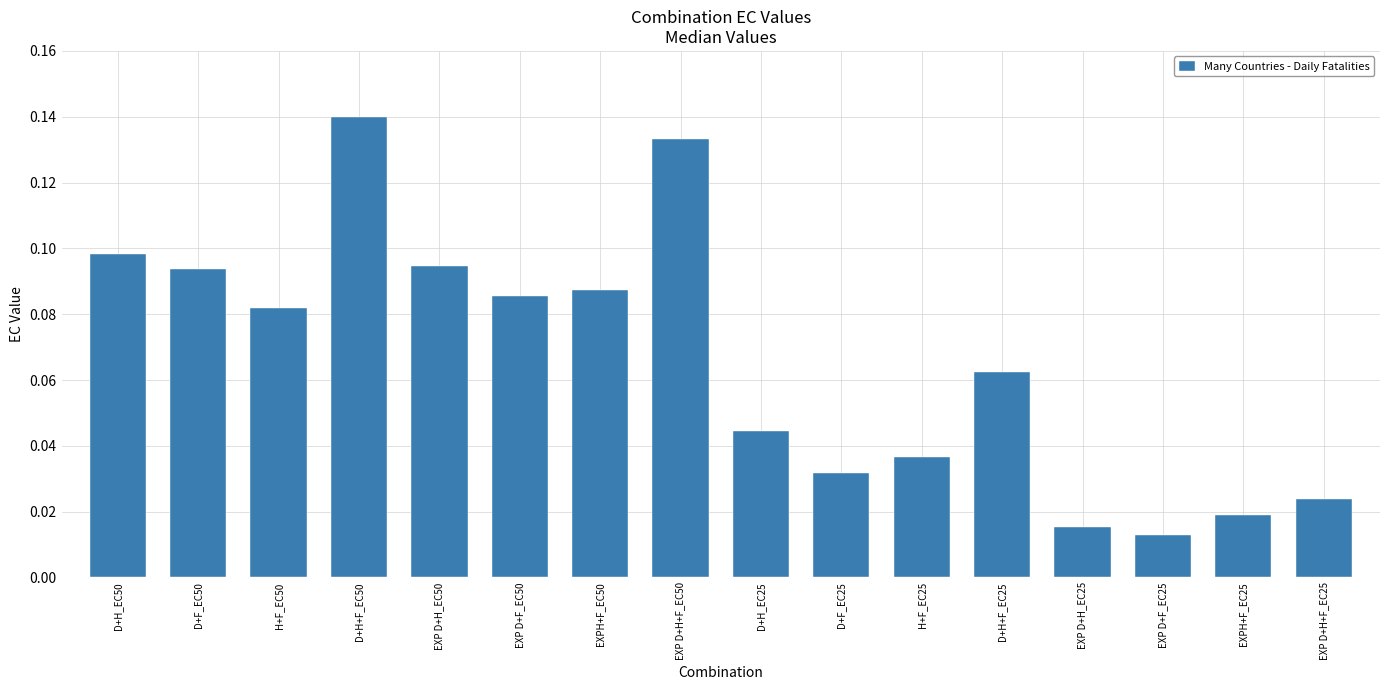

How many values are between 0 and 1?

16